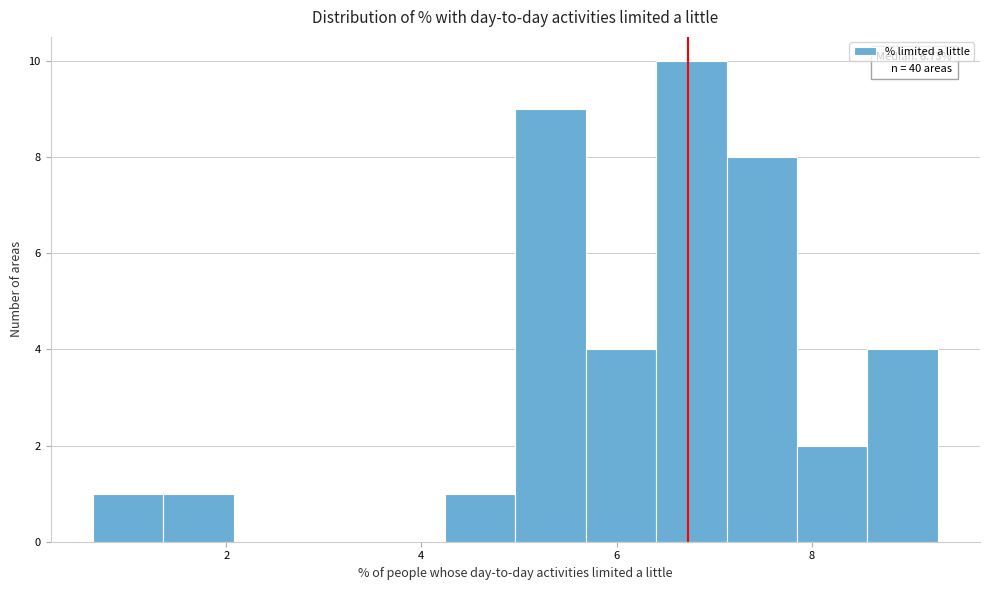

Read against the x-axis, roughly where is the centre of the tallest bar?

6.8